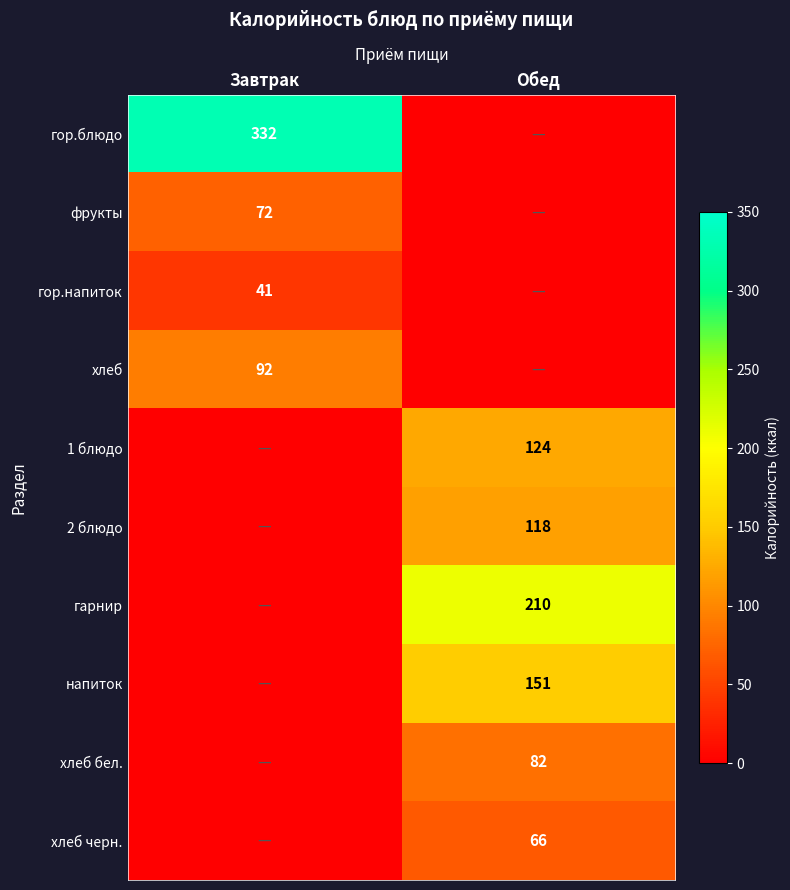

Is it true that напиток equals 151 at Обед?

True